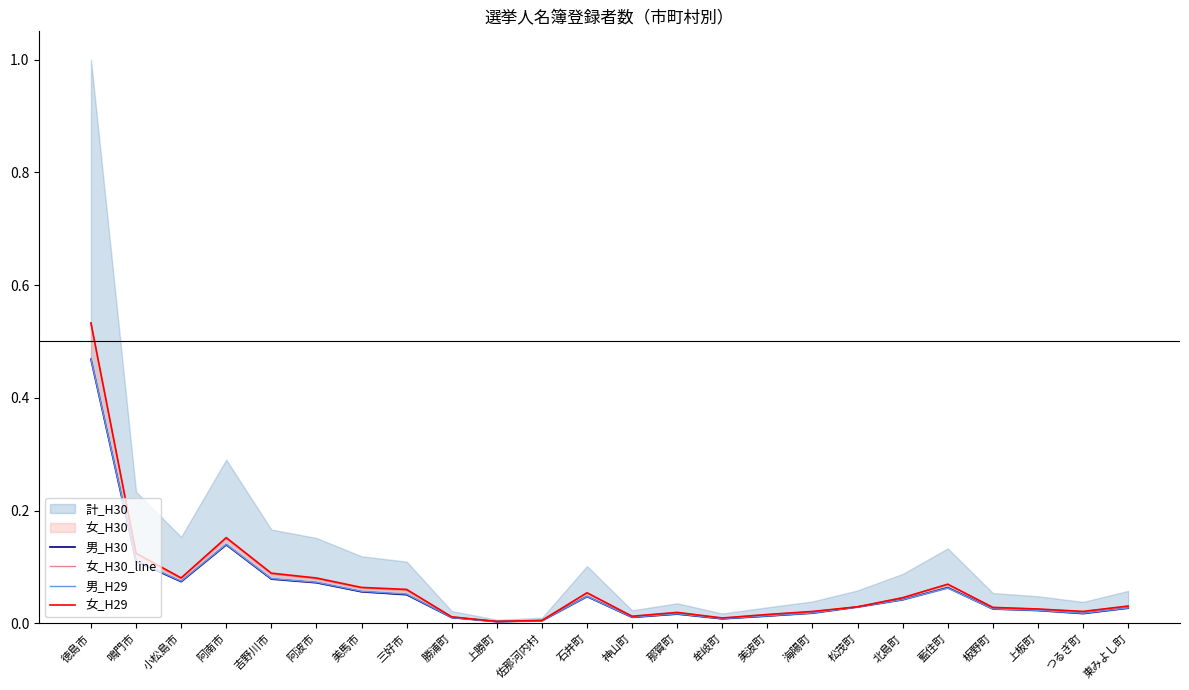

Which series ends up on top after the final intersection of 男_H29 and 男_H30?

男_H29